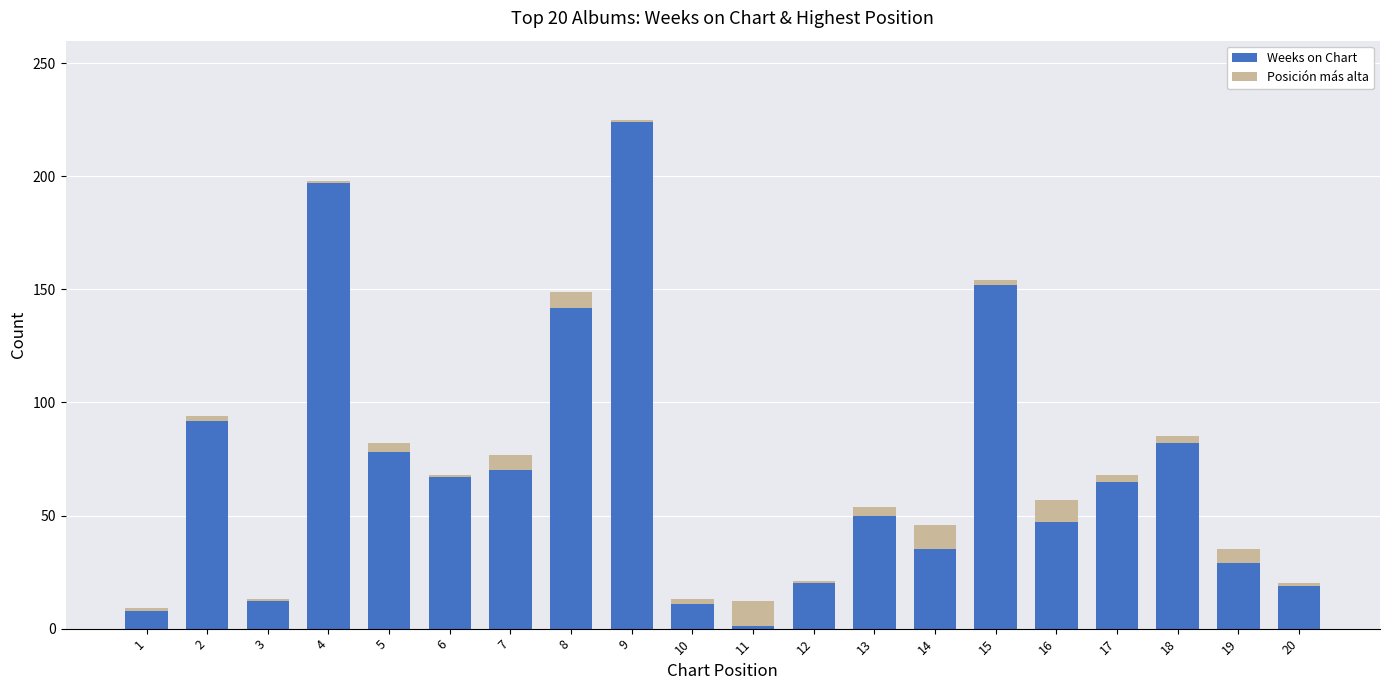

What is the difference between the maximum and minimum values in the Weeks on Chart series?

223